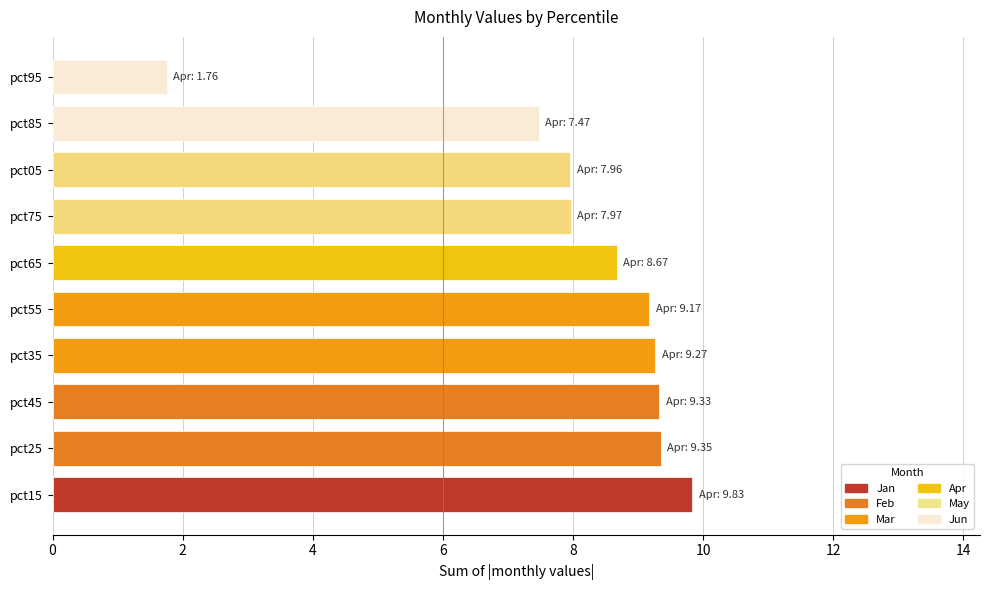

How many bars are there in total?

10